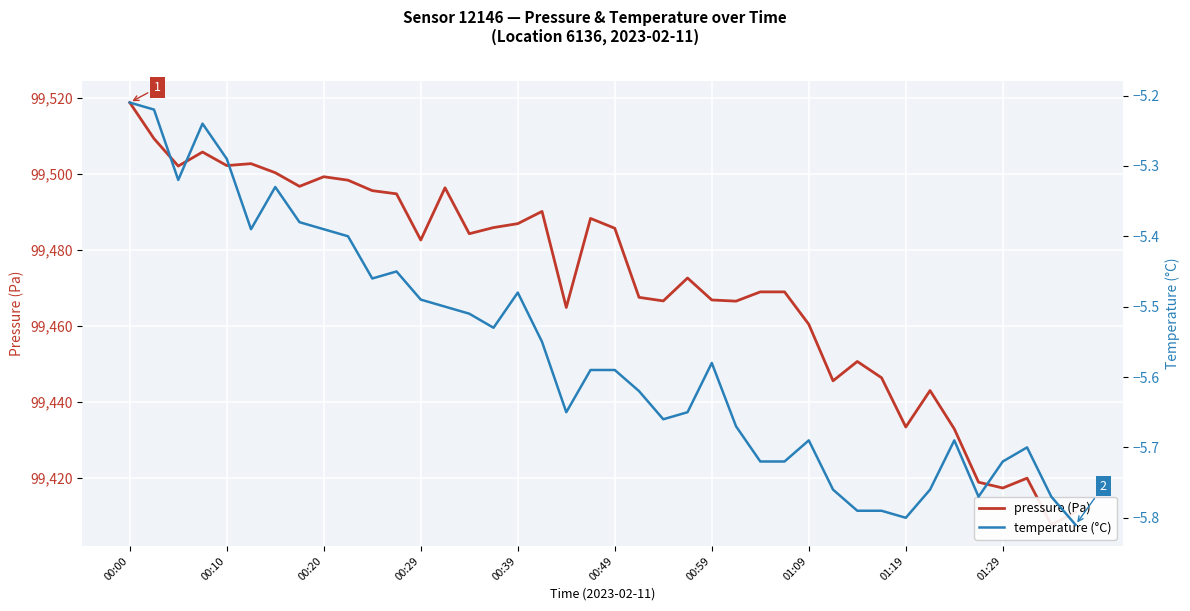

What is the minimum value for temperature (°C)?

-5.8